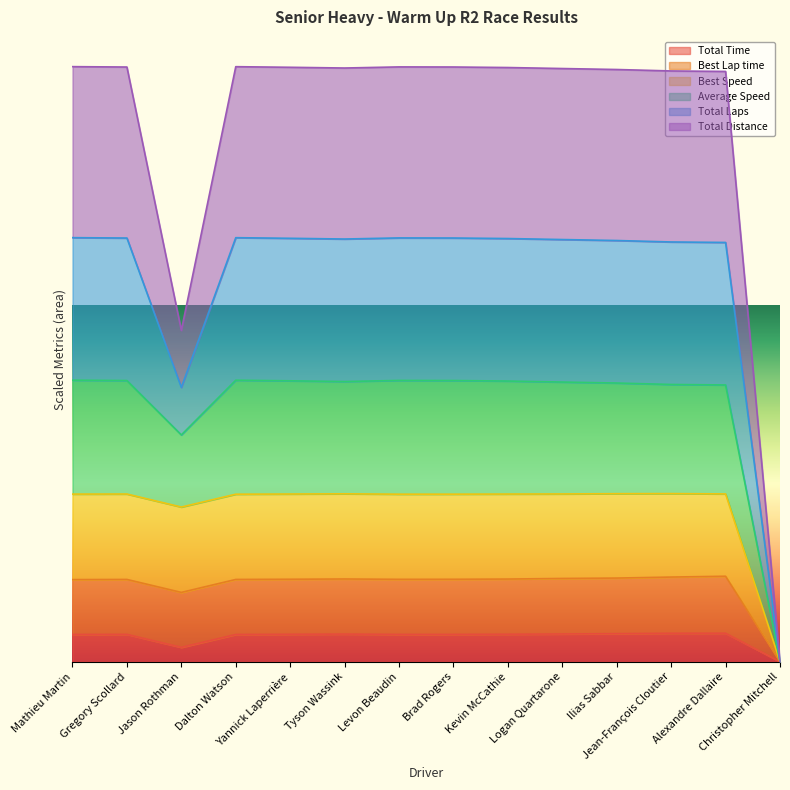

True or false: Total Laps and Best Lap time cross at least once.

False